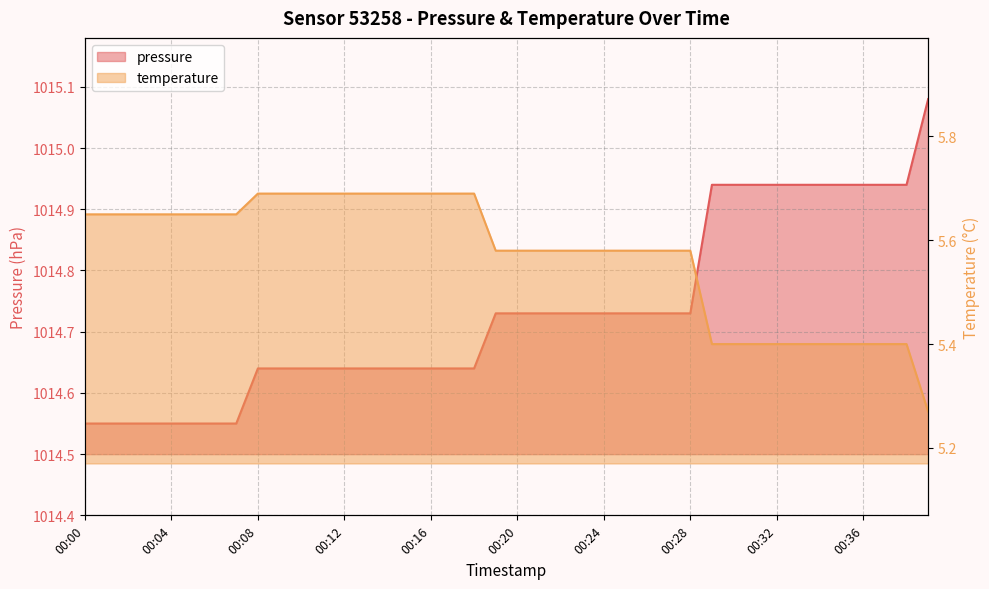

Count the number of categories in the chart.

40